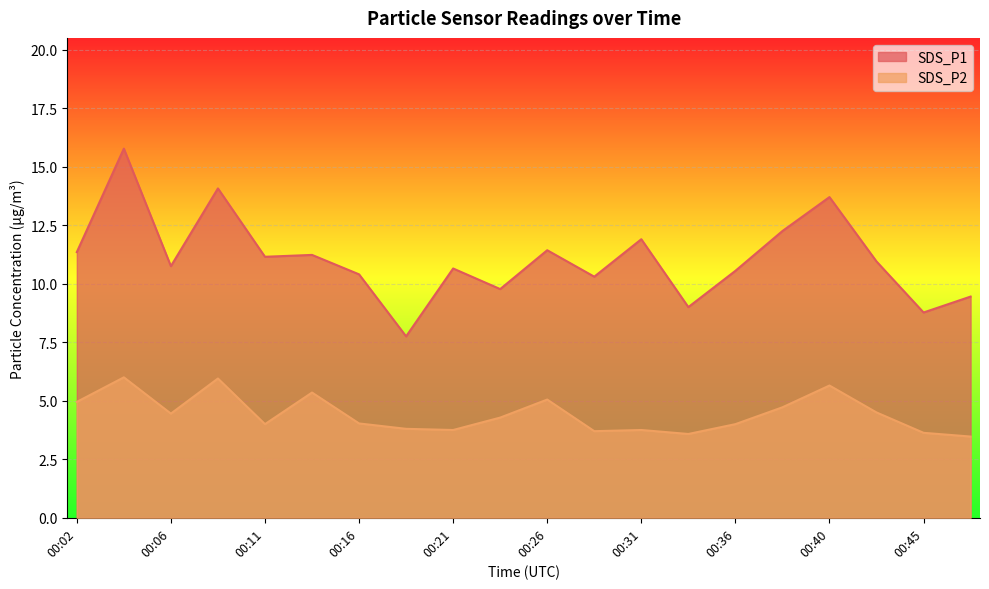

Count the number of categories in the chart.

20